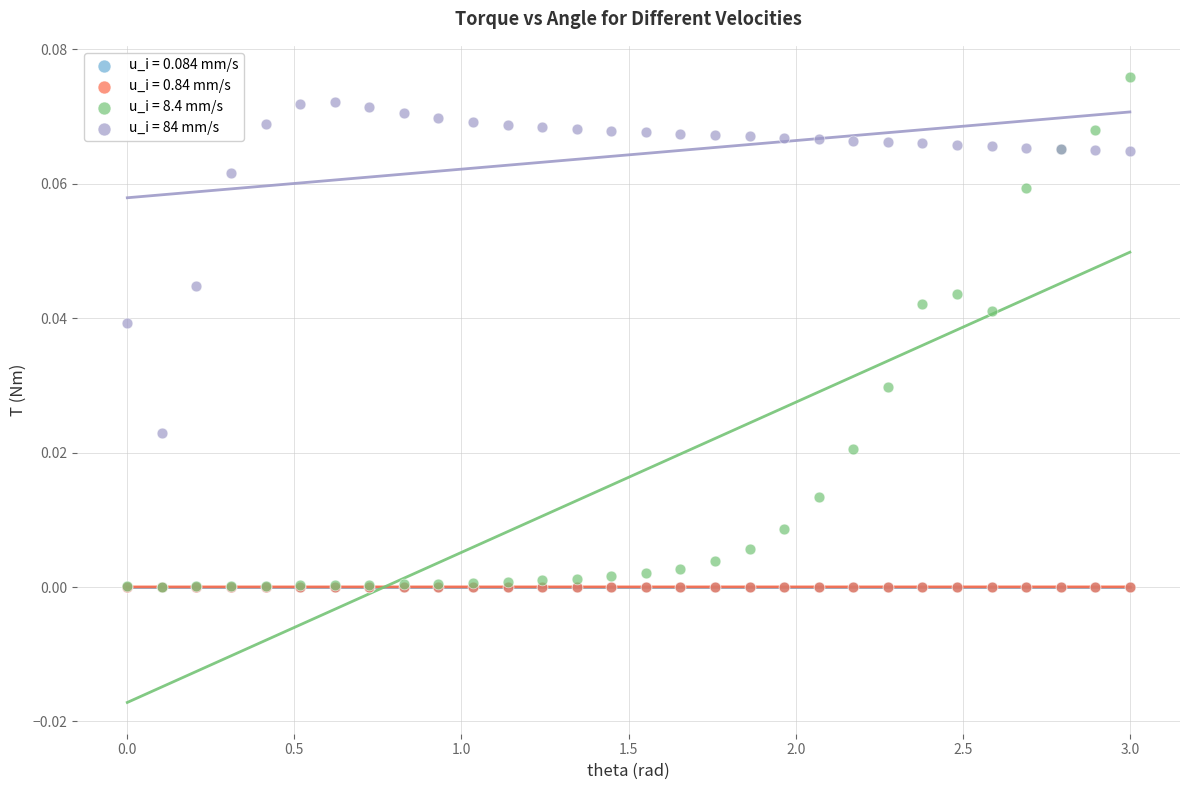

What are all the series names shown in the legend?

u_i = 0.084 mm/s, u_i = 0.84 mm/s, u_i = 8.4 mm/s, u_i = 84 mm/s